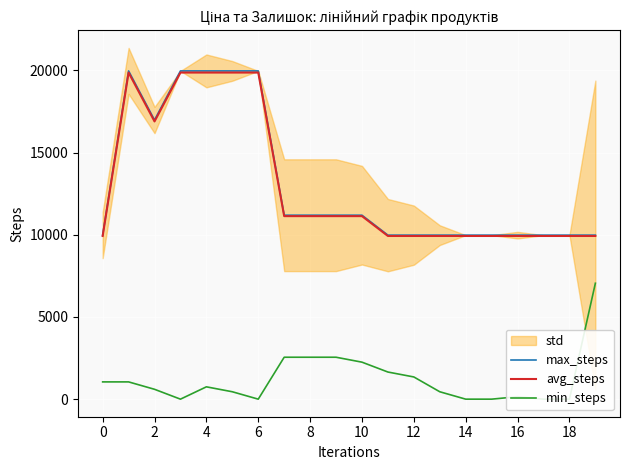

What is the highest value of the avg_steps series?

19864.3